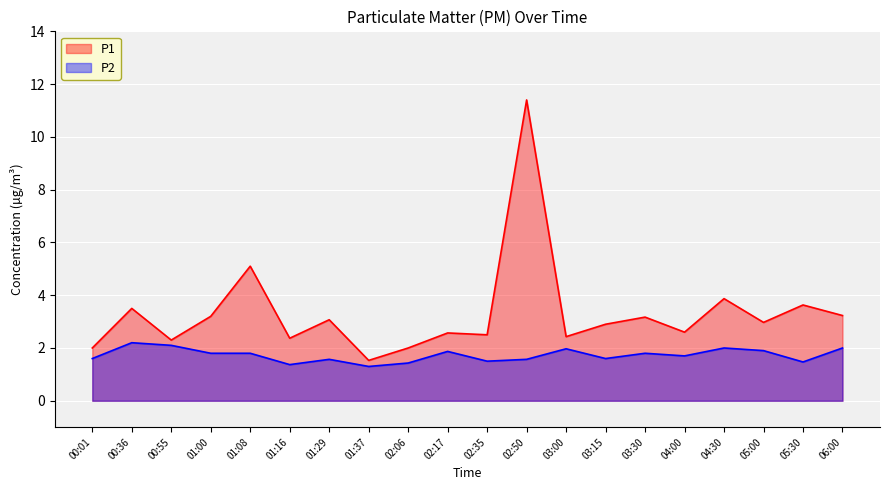

Reading right to left, extract all data points from this chart.

P1: 3.2	3.6	3.0	3.9	2.6	3.2	2.9	2.4	11.4	2.5	2.6	2.0	1.5	3.1	2.4	5.1	3.2	2.3	3.5	2.0
P2: 2.0	1.5	1.9	2.0	1.7	1.8	1.6	2.0	1.6	1.5	1.9	1.4	1.3	1.6	1.4	1.8	1.8	2.1	2.2	1.6